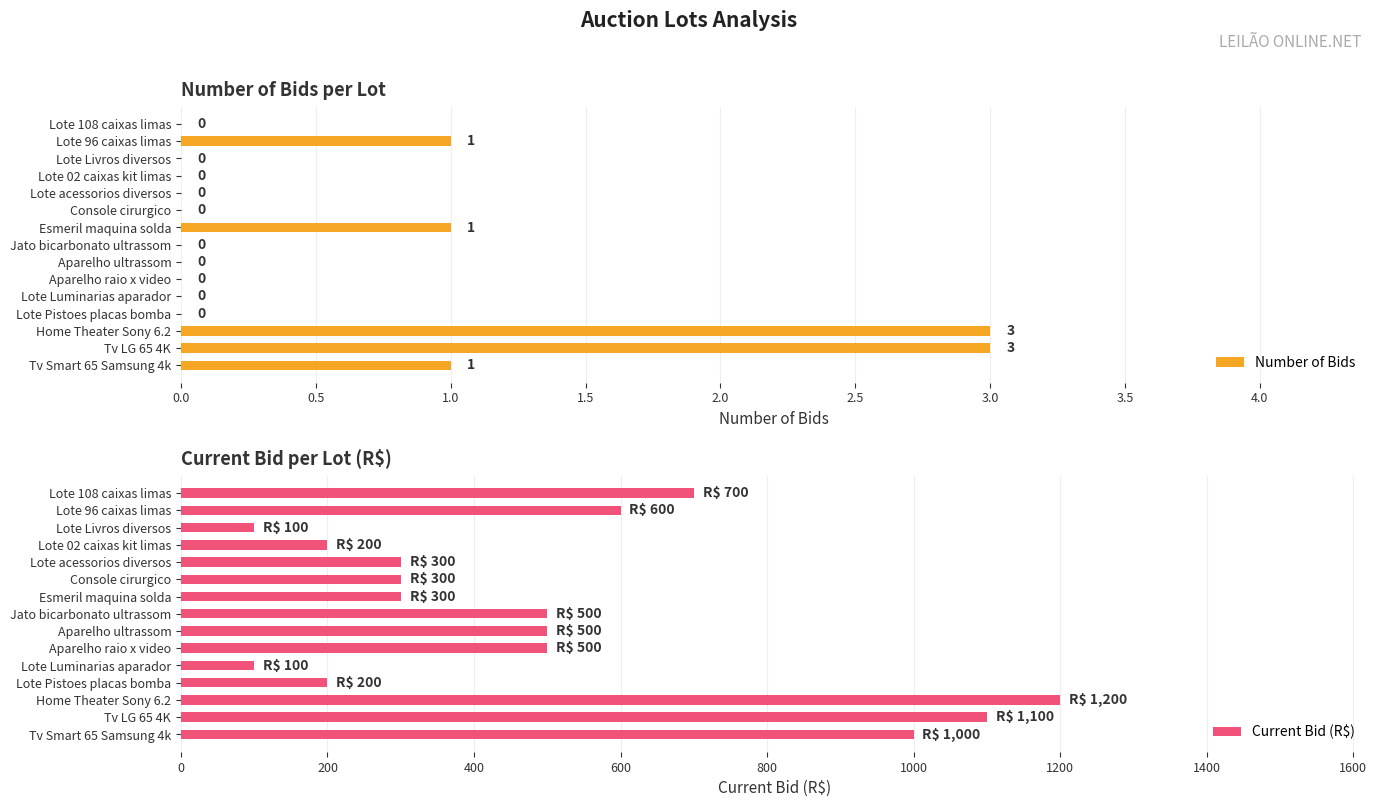

The Current Bid (R$) series shows 100 at Lote Luminarias aparador. True or false?

True